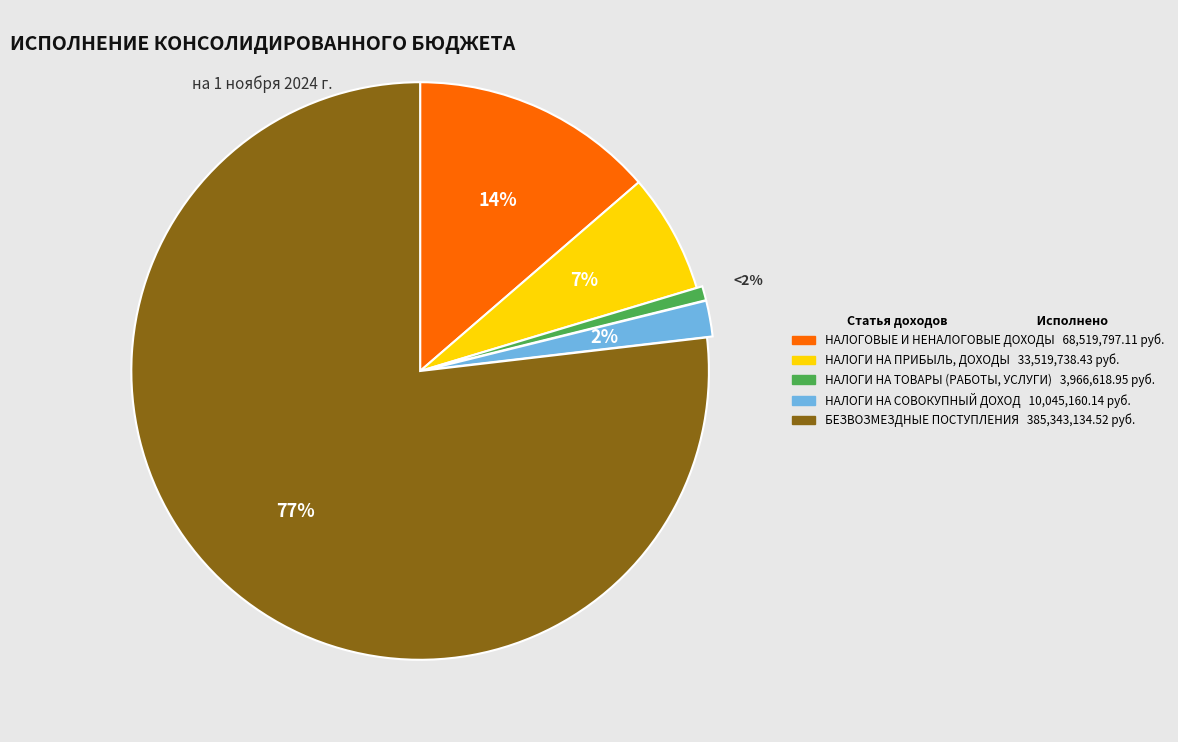

Rank the categories by value from lowest to highest.

НАЛОГИ НА ТОВАРЫ (РАБОТЫ, УСЛУГИ), НАЛОГИ НА СОВОКУПНЫЙ ДОХОД, НАЛОГИ НА ПРИБЫЛЬ, ДОХОДЫ, НАЛОГОВЫЕ И НЕНАЛОГОВЫЕ ДОХОДЫ, БЕЗВОЗМЕЗДНЫЕ ПОСТУПЛЕНИЯ